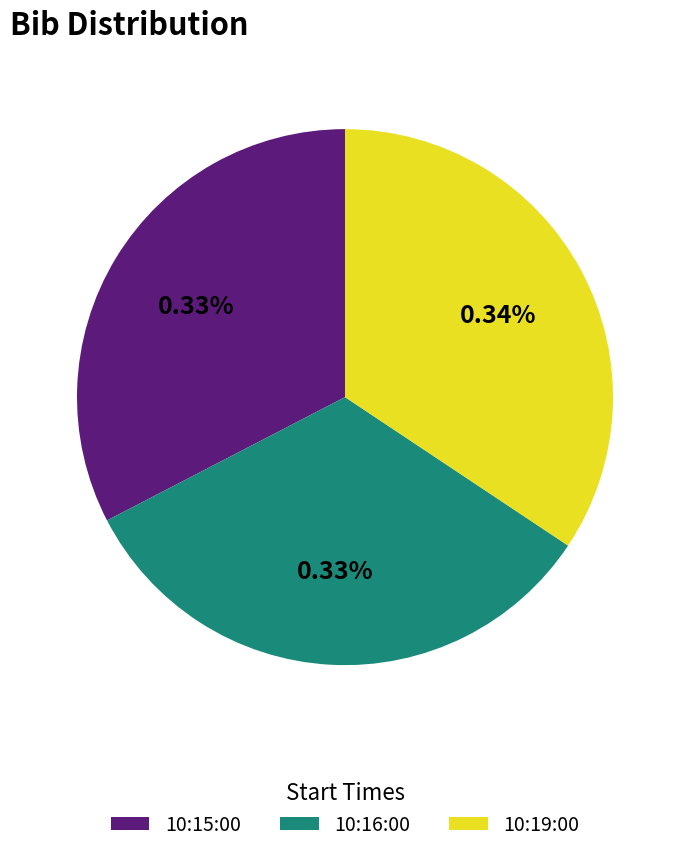

How many slices are in this pie chart?

3